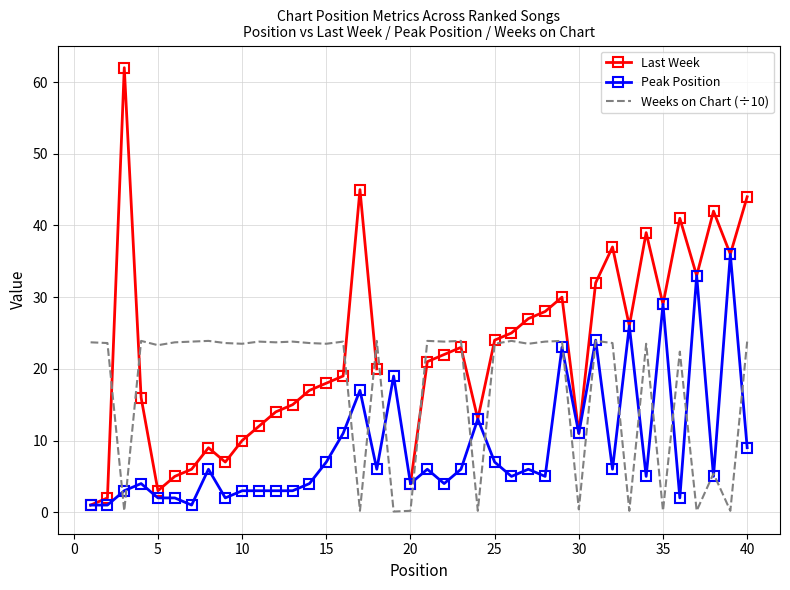

In Weeks on Chart (÷10), how many points are lower than both neighbors (excluding endpoints)?

15